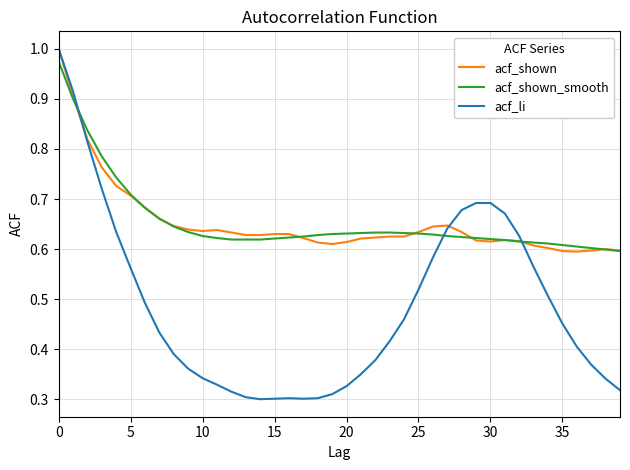

Which series has the largest range (max minus min)?

acf_li